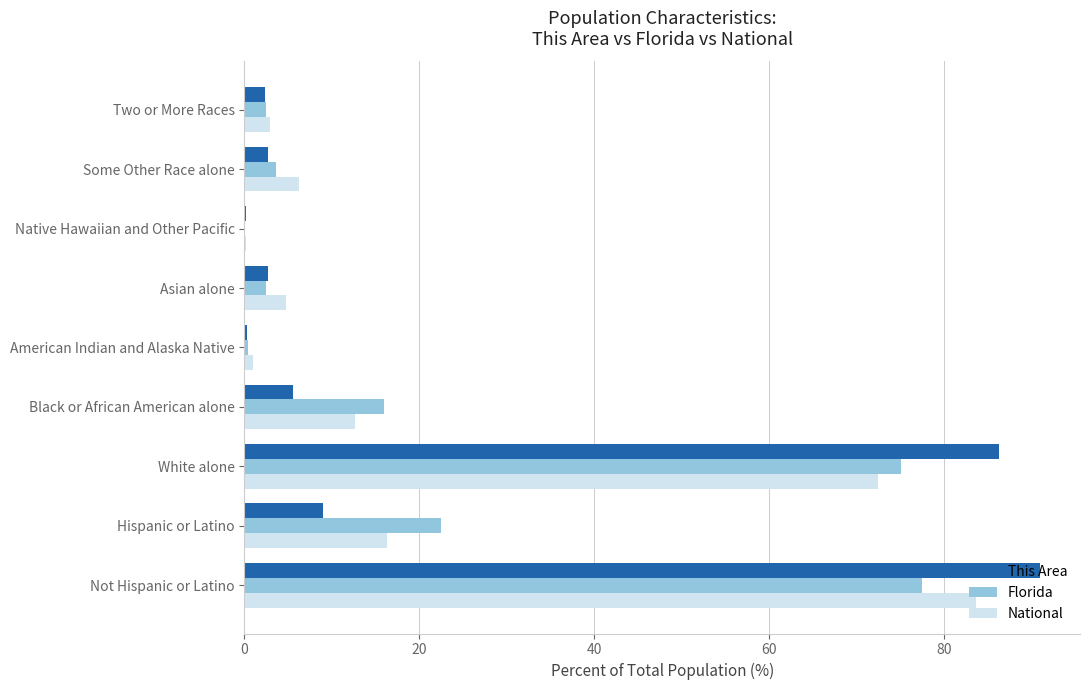

At which label is Florida closest to 38?

Hispanic or Latino